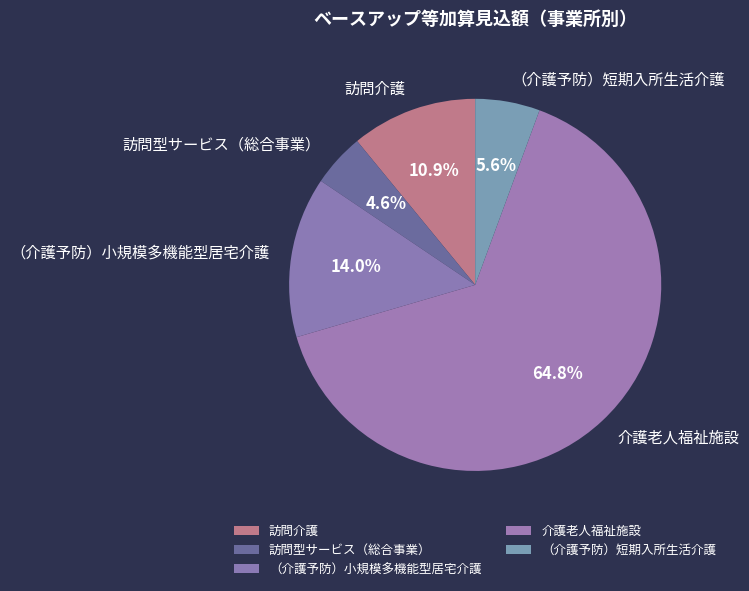

Rank the categories by value from lowest to highest.

訪問型サービス（総合事業）, （介護予防）短期入所生活介護, 訪問介護, （介護予防）小規模多機能型居宅介護, 介護老人福祉施設